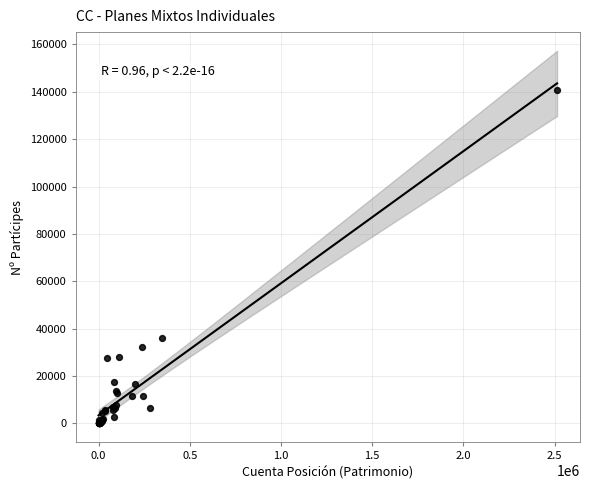

What Y value in the scatter plot is closest to 70468?

35867